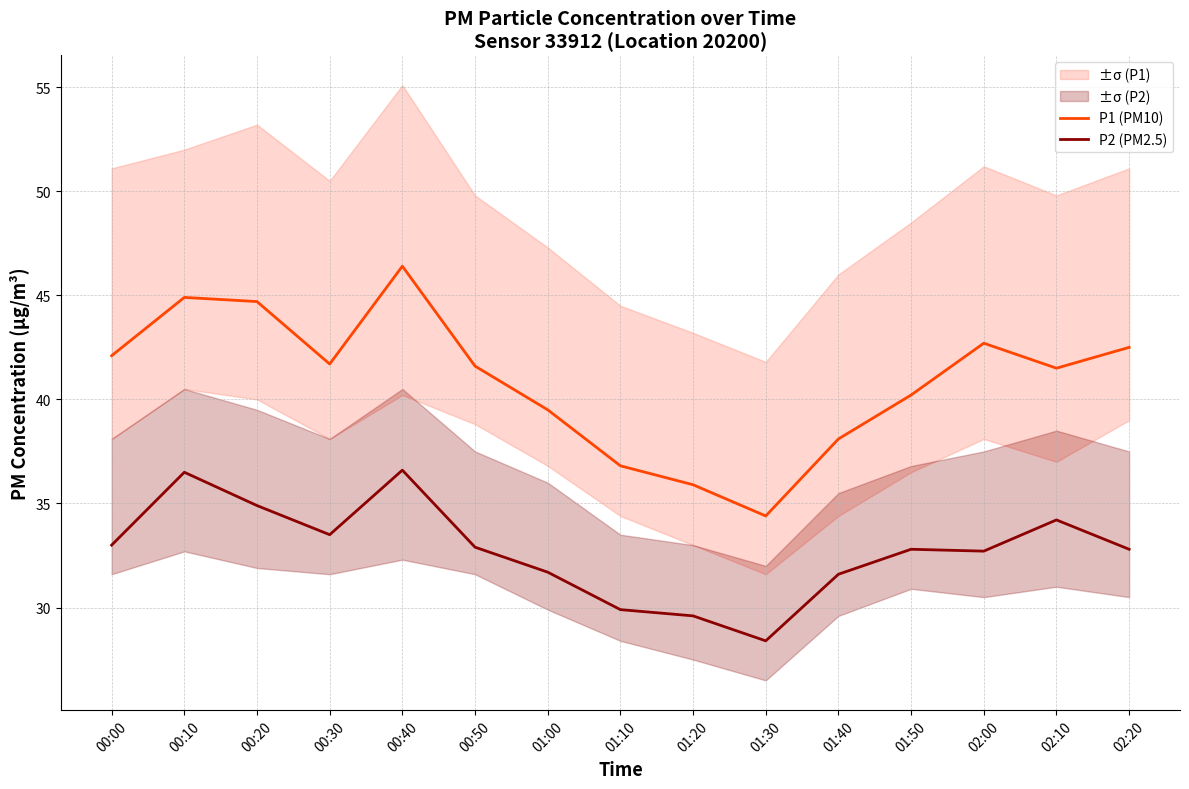

How many data points does each series have?

15